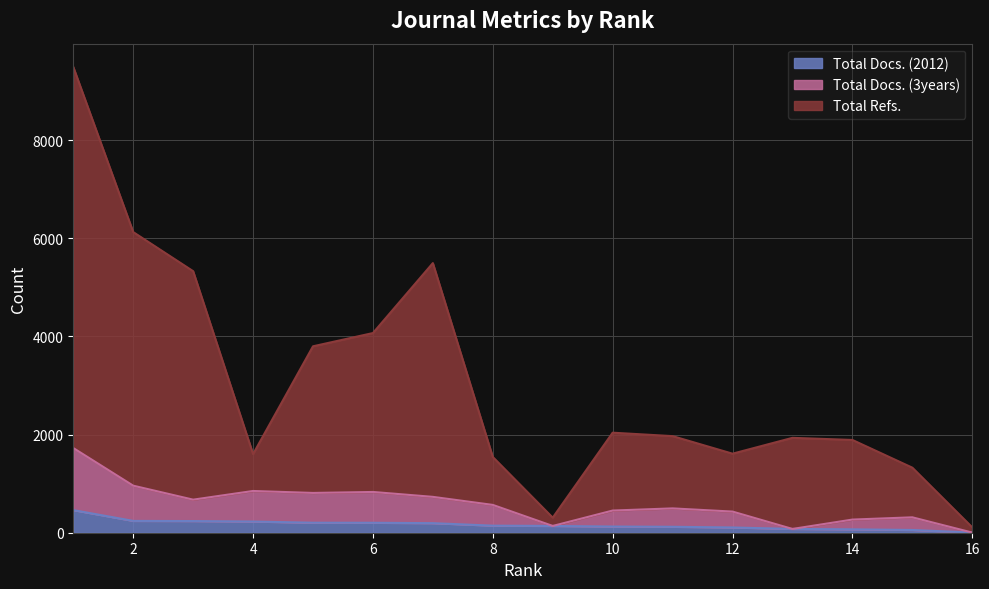

True or false: Total Refs. and Total Docs. (2012) intersect in this chart.

False